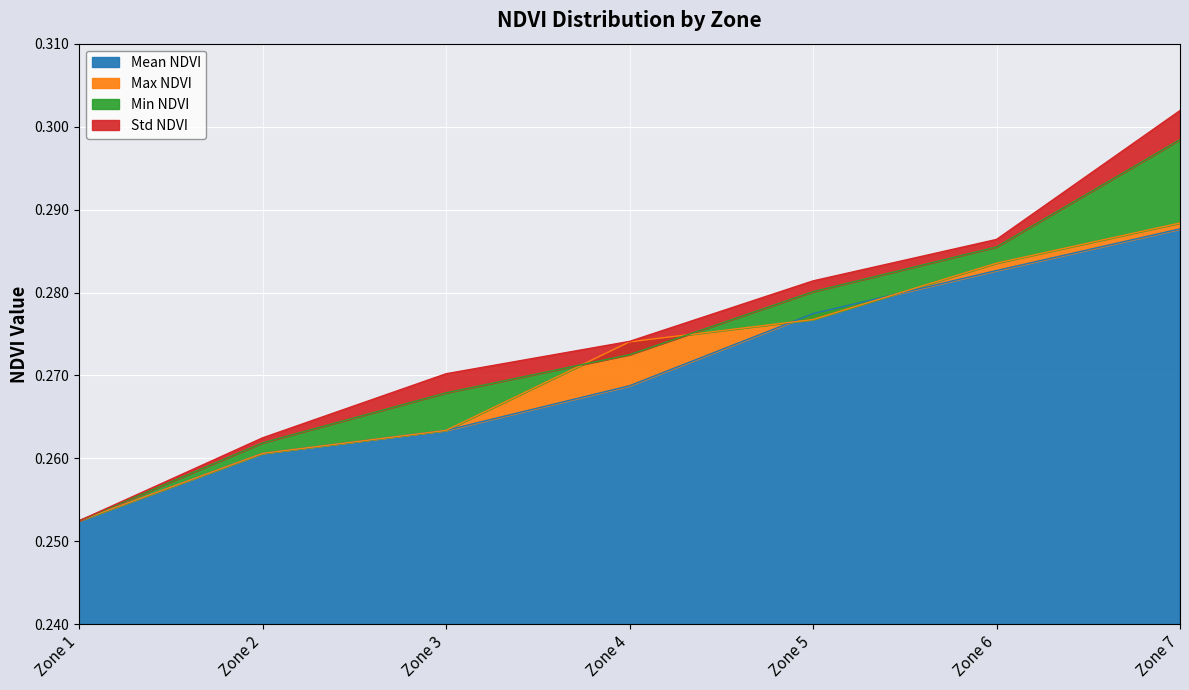

At which label is Mean NDVI closest to 0?

Zone 1